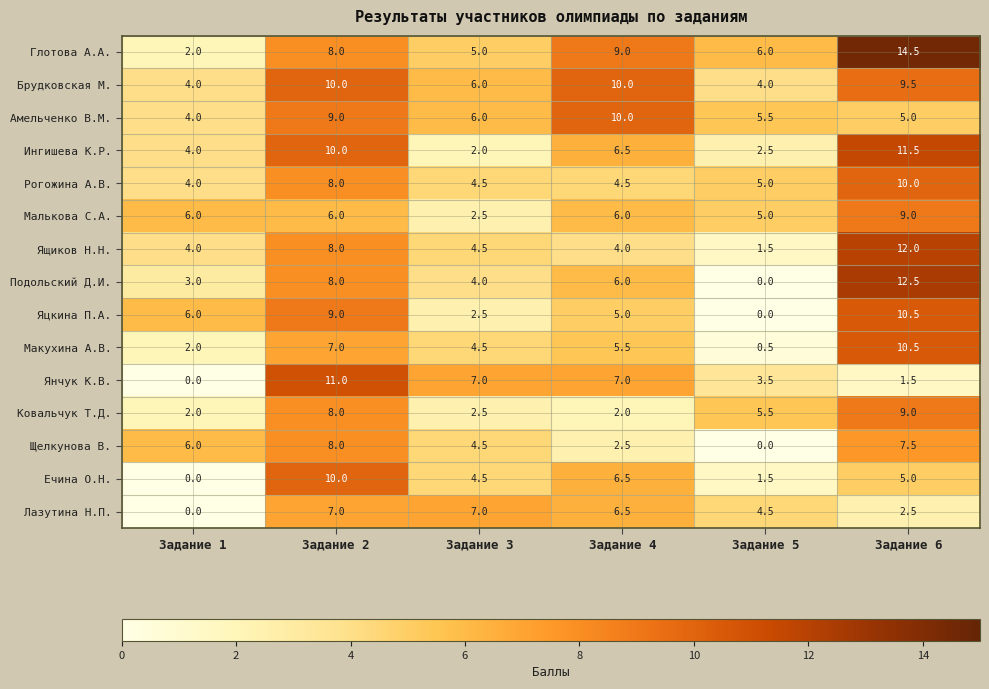

Where is Амельченко В.М. nearest to the value 7?

Задание 3